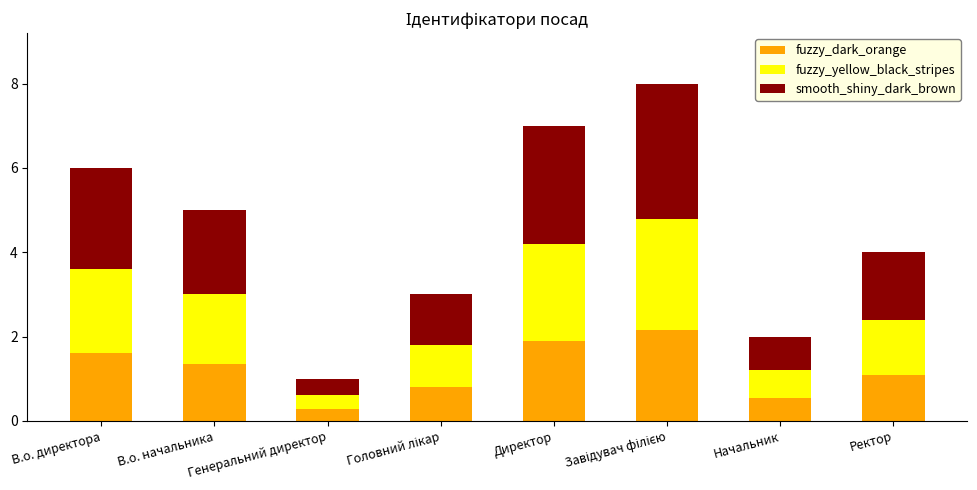

What is the total value across all series at В.о. начальника?

5.0